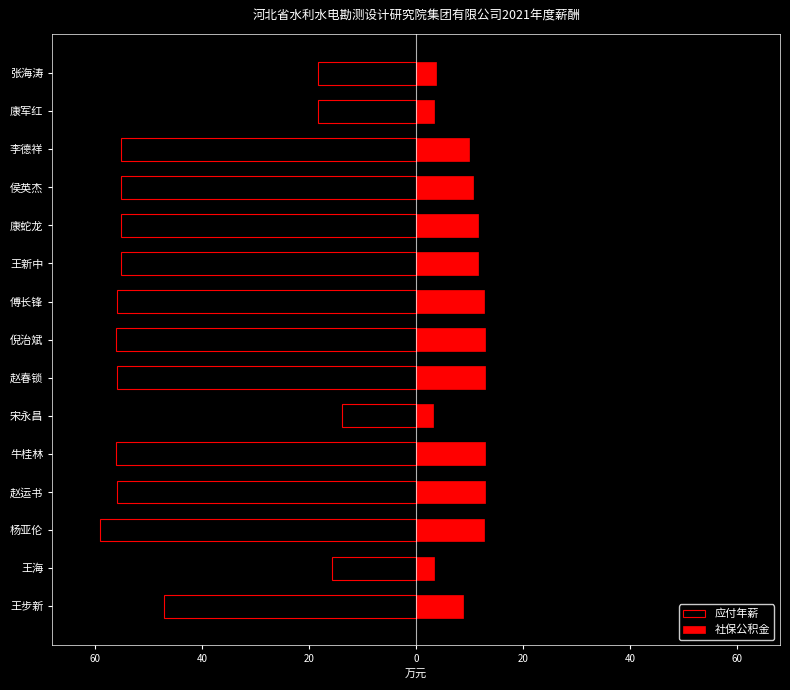

Which series has the largest range (max minus min)?

应付年薪